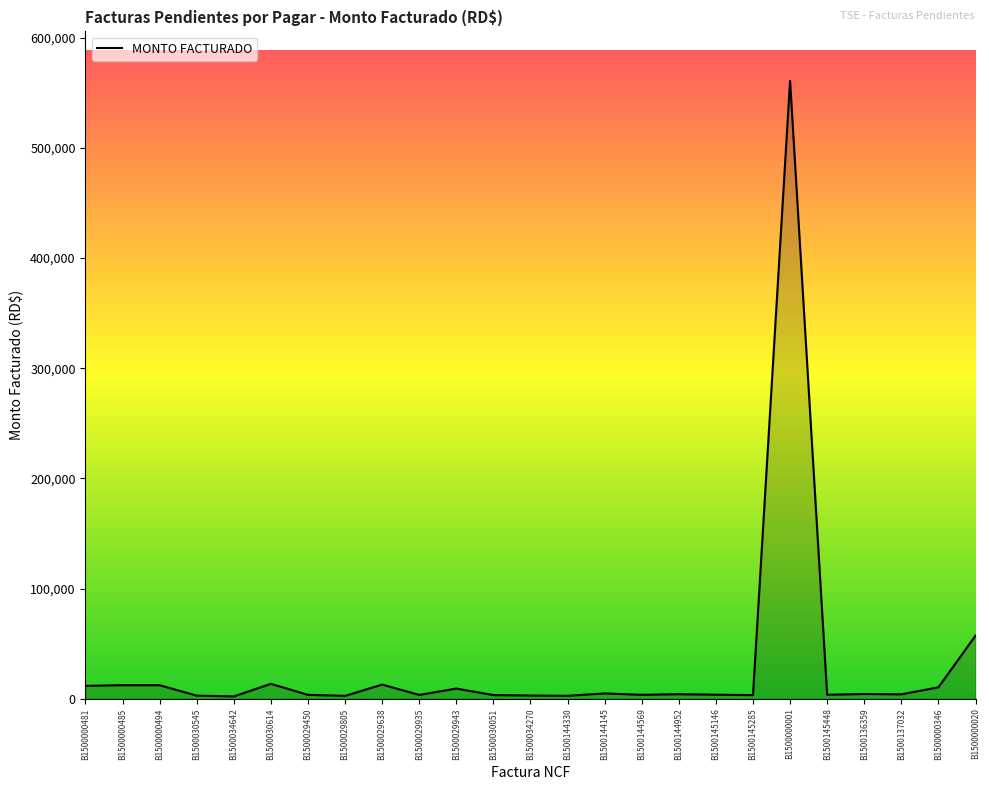

At which label is the value closest to 281473?

B1500000020